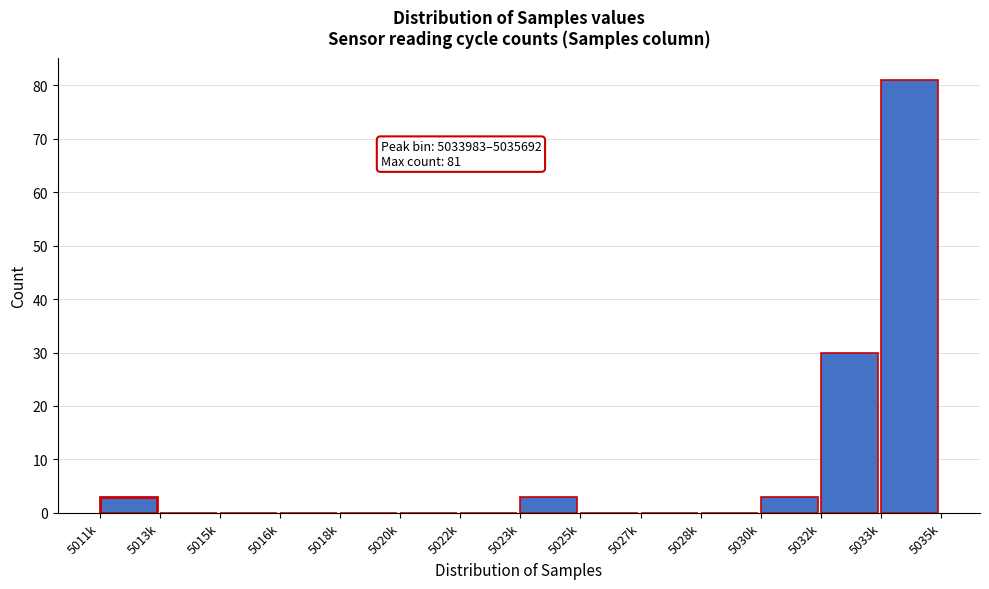

Reading left to right, transcribe all the data shown in this chart.

5011k=3	5013k=0	5015k=0	5016k=0	5018k=0	5020k=0	5022k=0	5023k=3	5025k=0	5027k=0	5028k=0	5030k=3	5032k=30	5033k=81